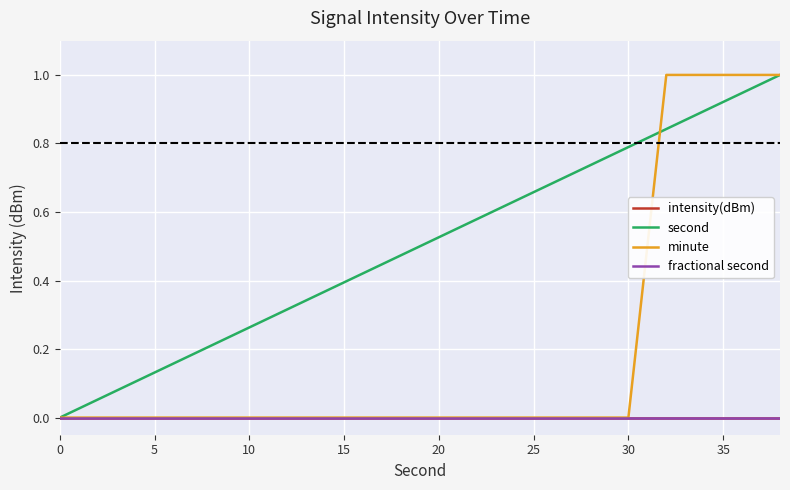

True or false: minute has more than 1 points higher than both neighbors.

False